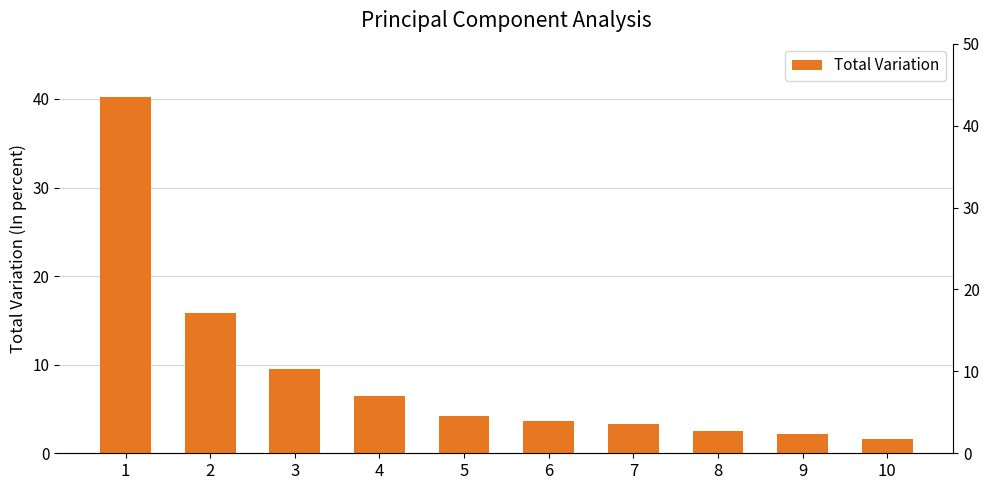

Count the number of data series in this chart.

1